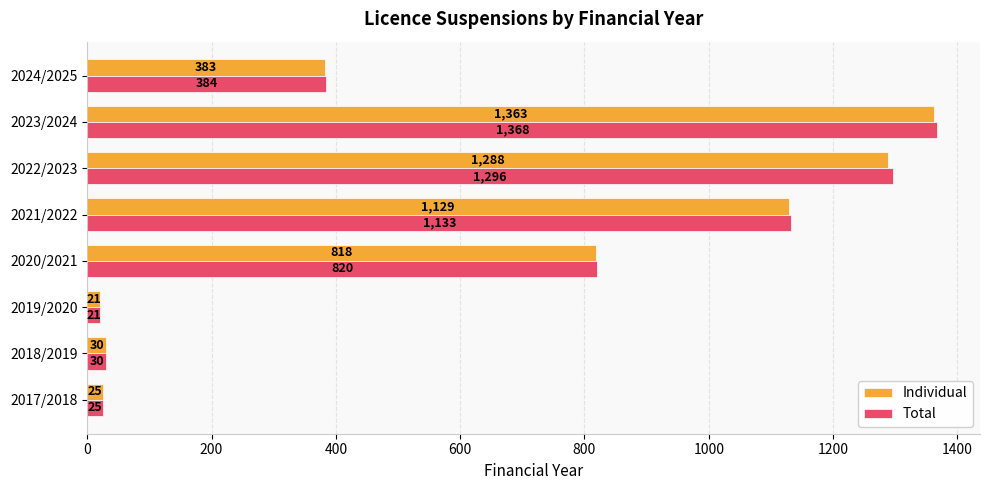

Where is Total nearest to the value 694?

2020/2021